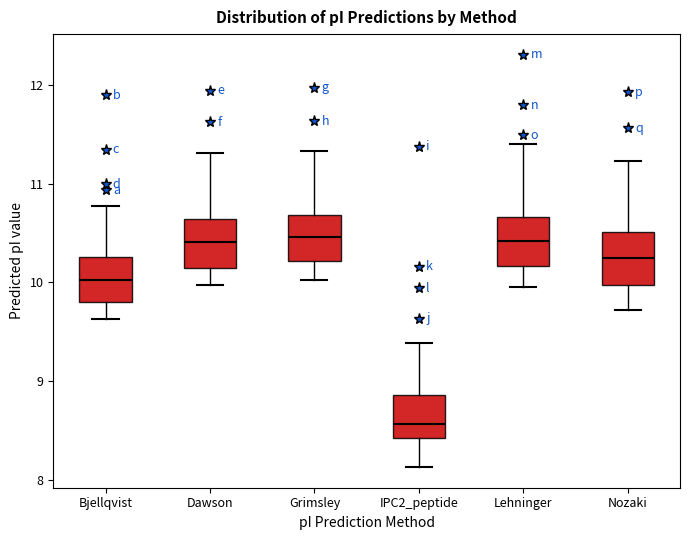

Reading left to right, transcribe this box plot: for each box, give where its median line is, the range the box spans, and where its two whiskers end, as read against the y-axis. The values are not printed on the chart, so give them approximately, as read against the axis.

Bjellqvist: median 10.0, box 9.8 to 10.3, whiskers 9.6 to 10.8
Dawson: median 10.4, box 10.1 to 10.6, whiskers 10.0 to 11.3
Grimsley: median 10.5, box 10.2 to 10.7, whiskers 10.0 to 11.3
IPC2_peptide: median 8.6, box 8.4 to 8.9, whiskers 8.1 to 9.4
Lehninger: median 10.4, box 10.2 to 10.7, whiskers 10.0 to 11.4
Nozaki: median 10.2, box 10.0 to 10.5, whiskers 9.7 to 11.2